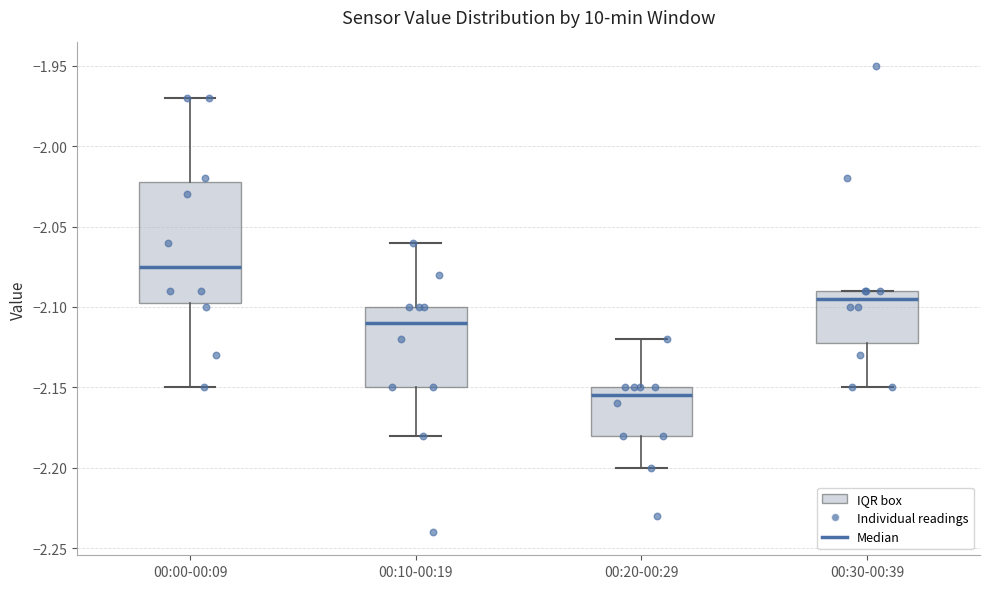

Which box's median line is the lowest?

00:20-00:29